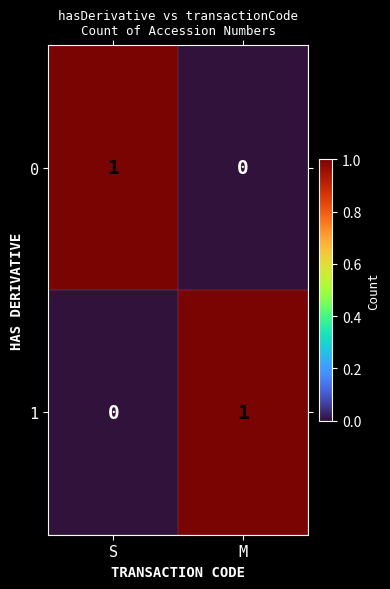

Rank the series at M from highest to lowest value.

1, 0